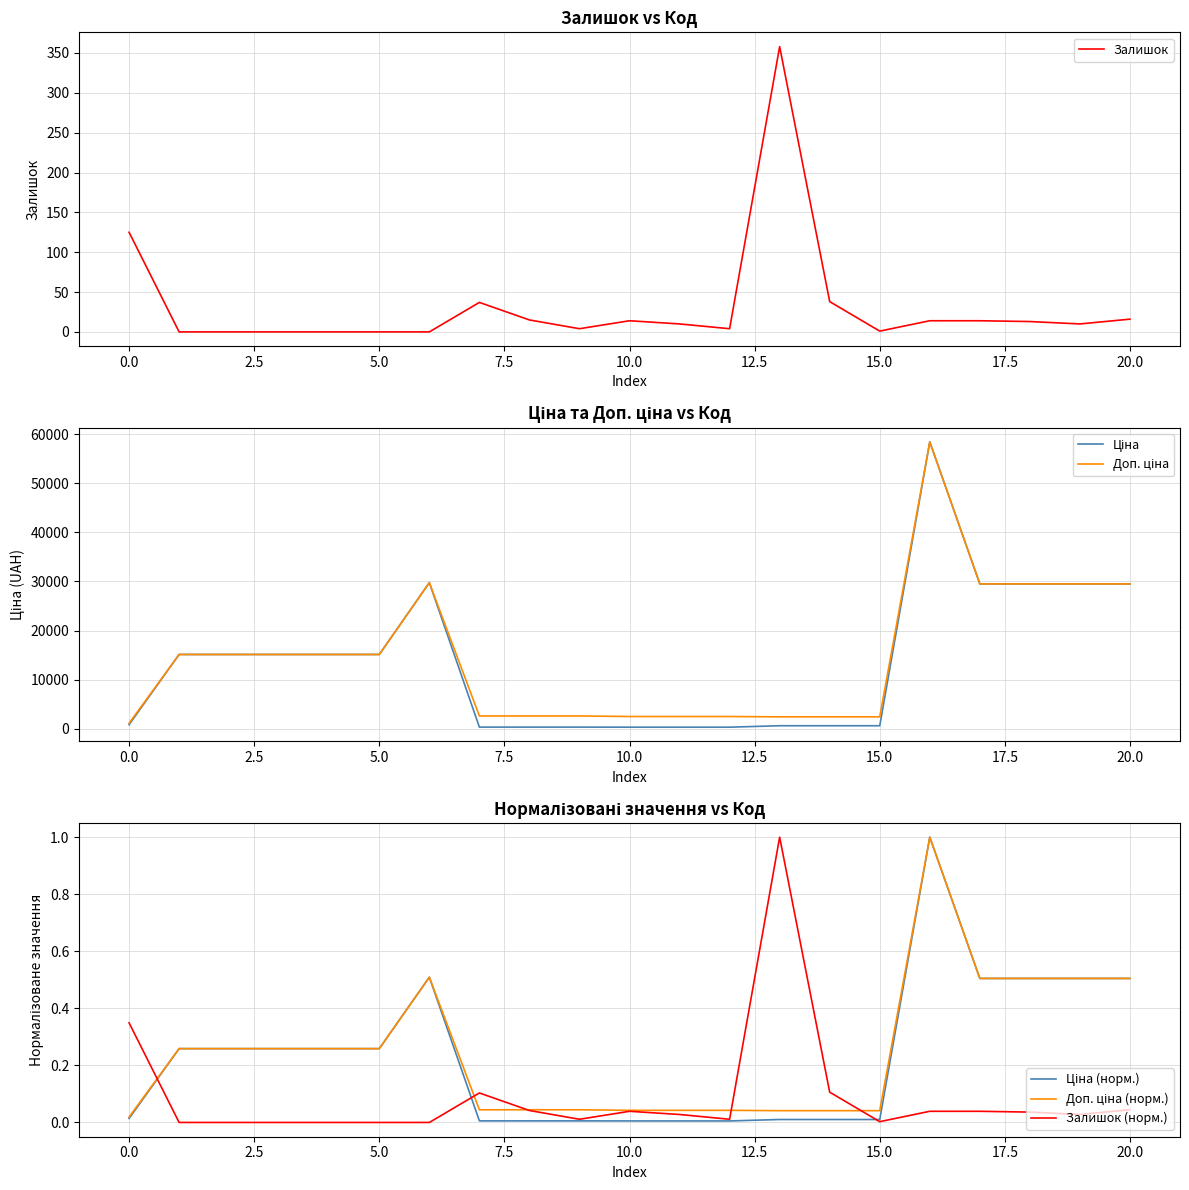

What is the greatest value displayed?

58426.5